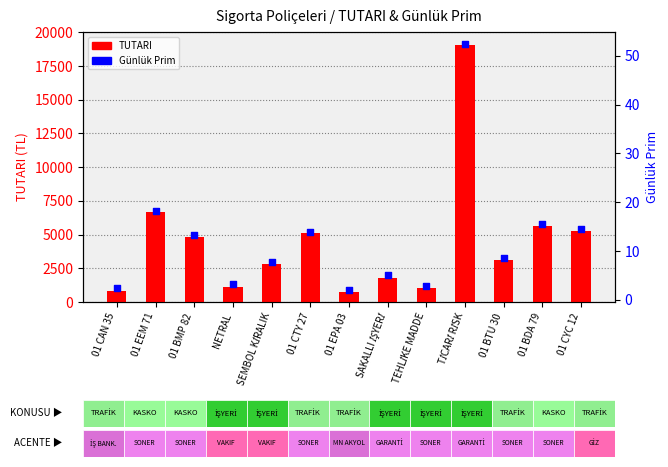

Which series contains the highest Y value?

TUTARI